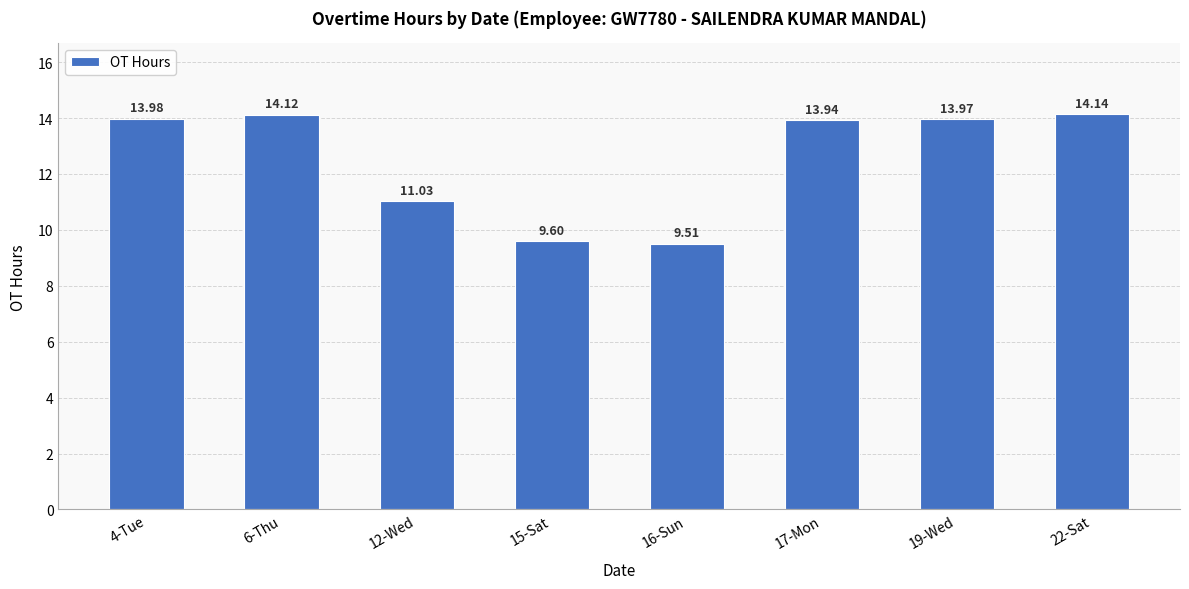

What is the smallest value displayed?

9.5